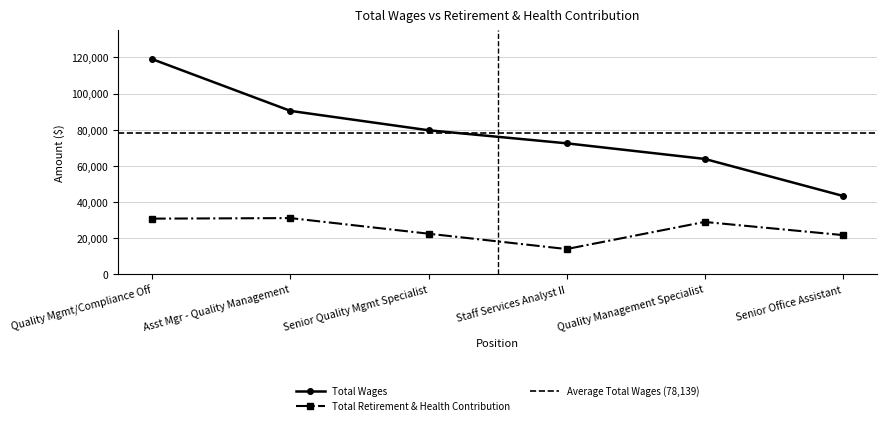

Reading left to right, extract all data points from this chart.

Total Wages: Quality Mgmt/Compliance Off=119021	Asst Mgr - Quality Management=90416	Senior Quality Mgmt Specialist=79701	Staff Services Analyst II=72472	Quality Management Specialist=63841	Senior Office Assistant=43388
Total Retirement & Health Contribution: Quality Mgmt/Compliance Off=30777	Asst Mgr - Quality Management=31079	Senior Quality Mgmt Specialist=22441	Staff Services Analyst II=13941	Quality Management Specialist=28952	Senior Office Assistant=21677